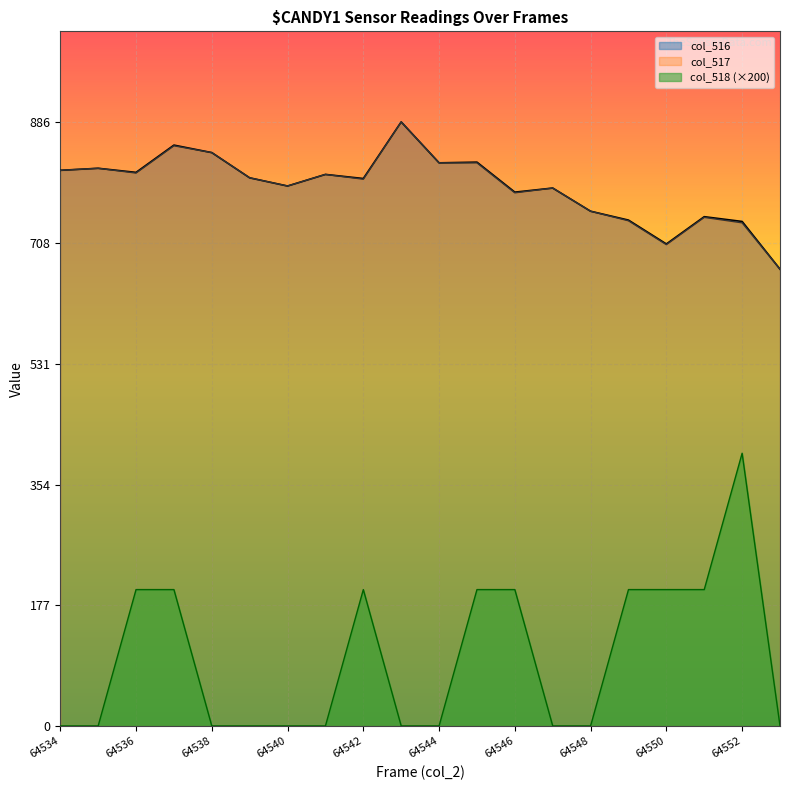

Which label corresponds to the smallest value in the chart?

64534